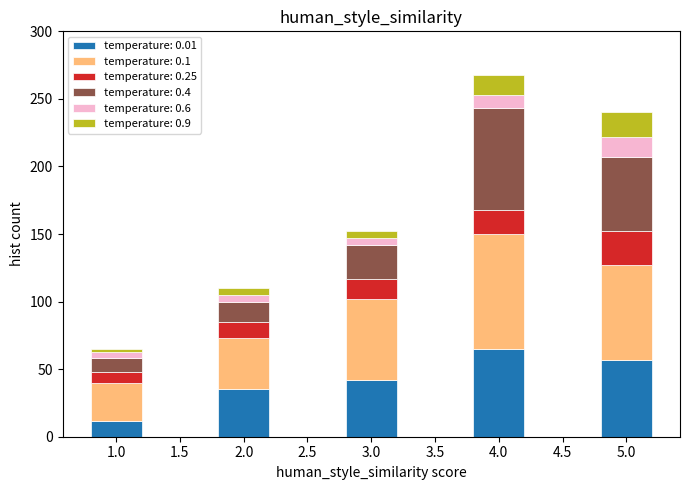

Reading left to right, list the values for the temperature: 0.01 series.

1.0=12	2.0=35	3.0=42	4.0=65	5.0=57